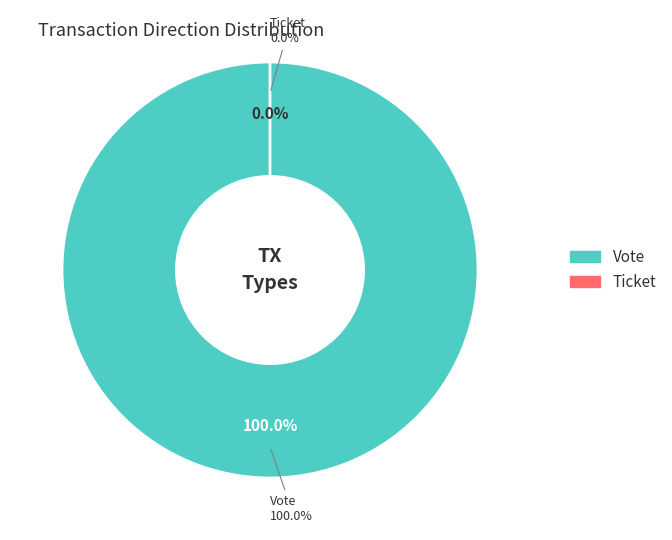

What is the majority slice?

Vote